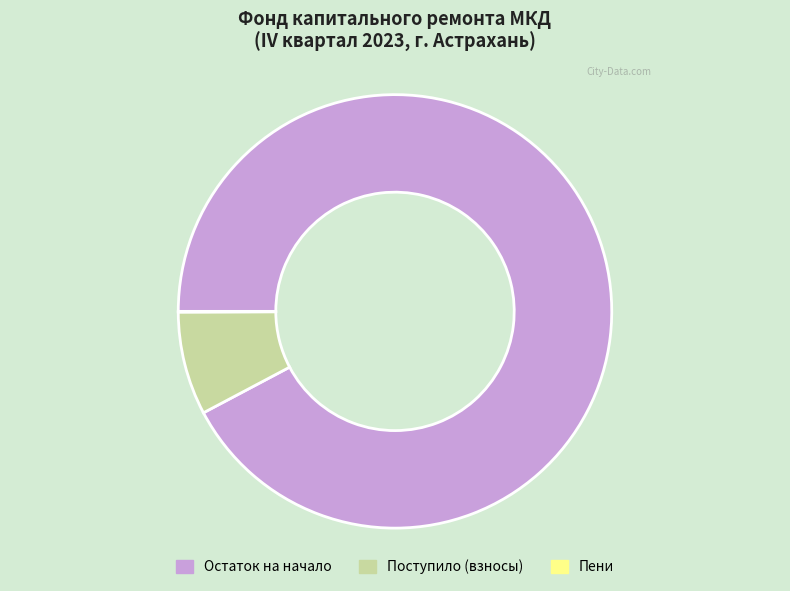

Is it true that Остаток на начало is 92% of the pie?

True